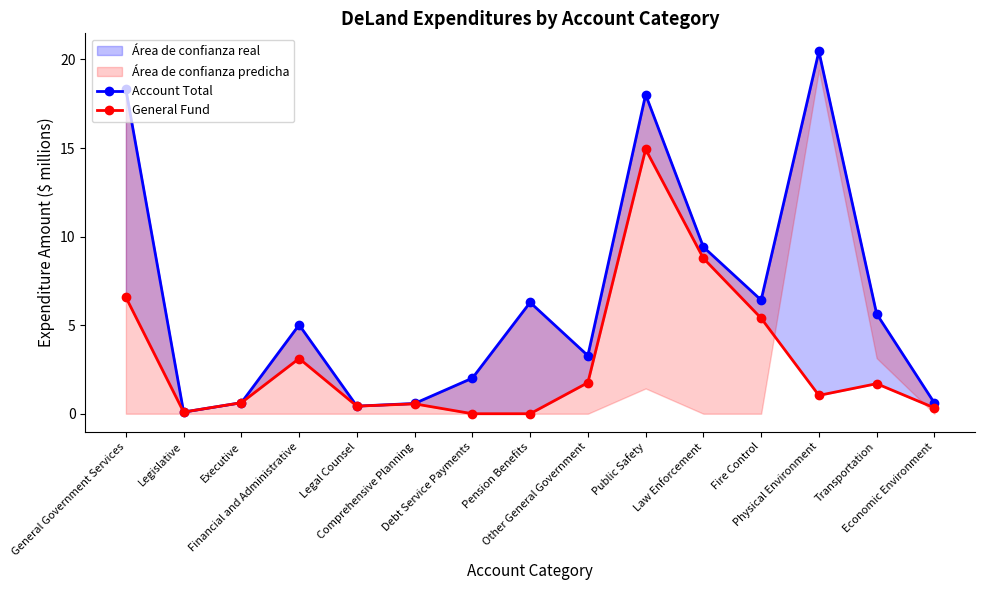

How many positive values does the General Fund series have?

13